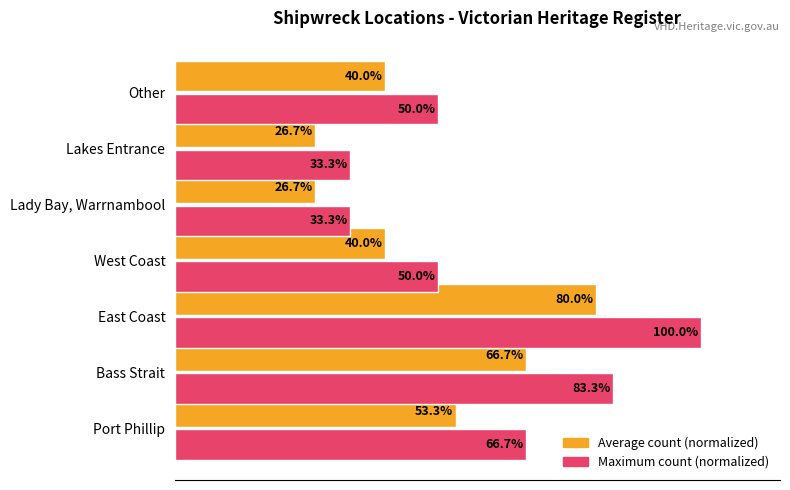

Which category has the highest value across all series?

East Coast